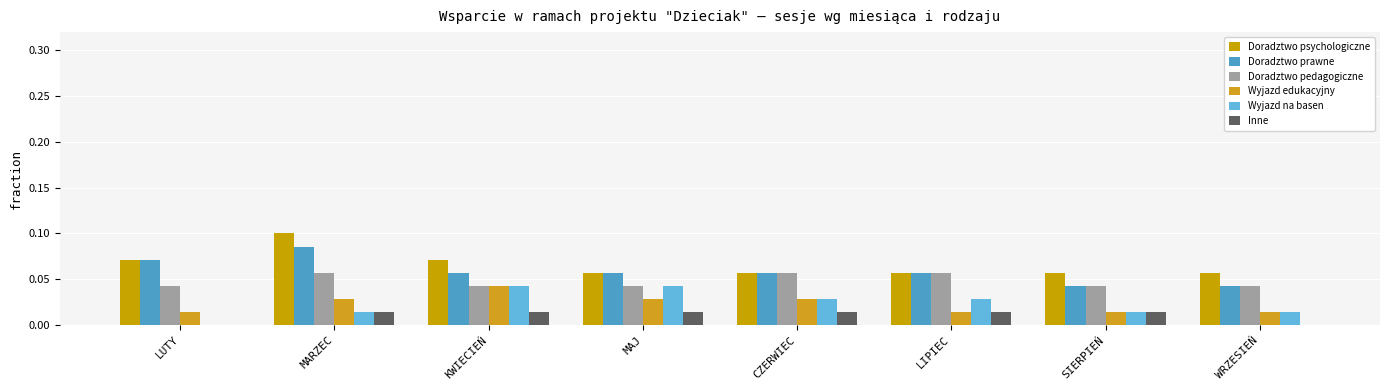

What is the average value of the Doradztwo prawne series?

0.1